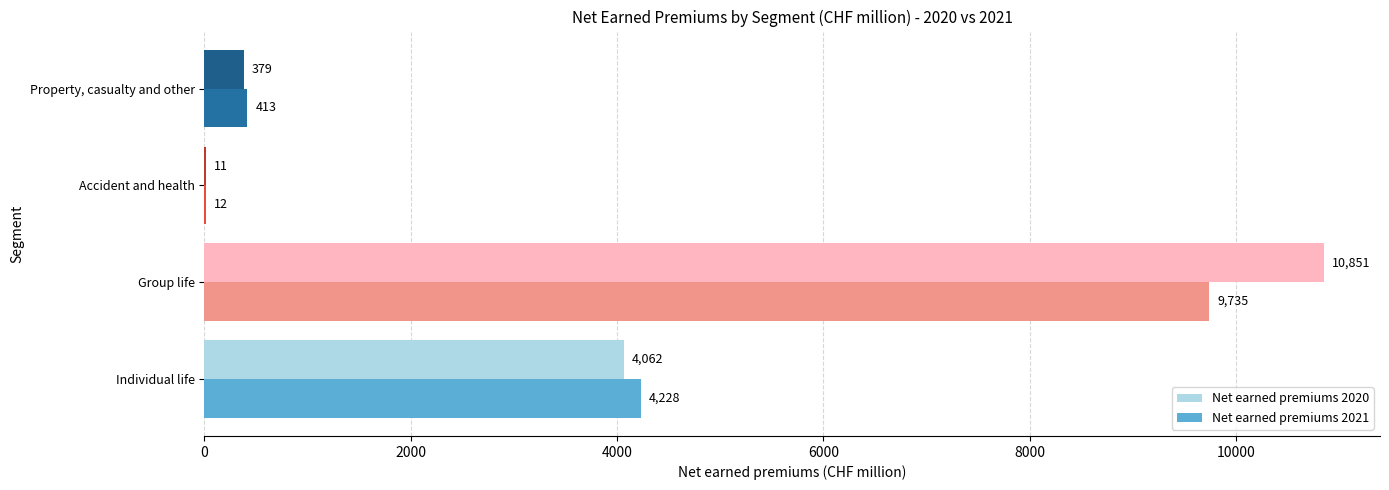

Which series changed the most between Individual life and Accident and health?

Net earned premiums 2021